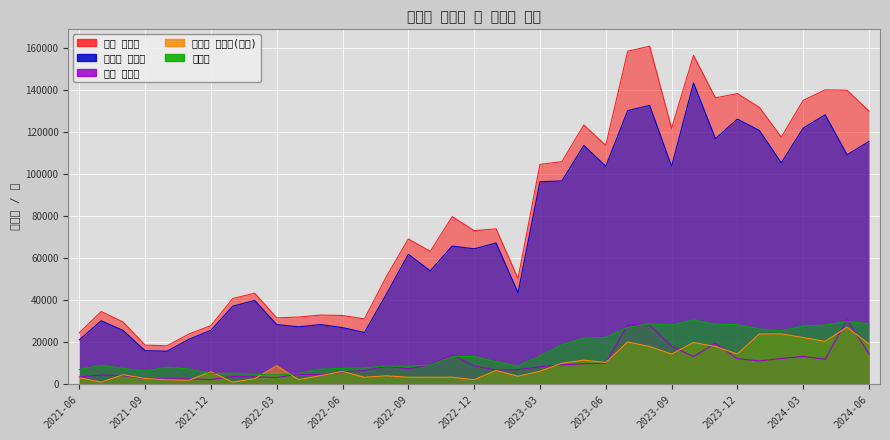

What is the highest value of the 총계 드롭액 series?

160939.3